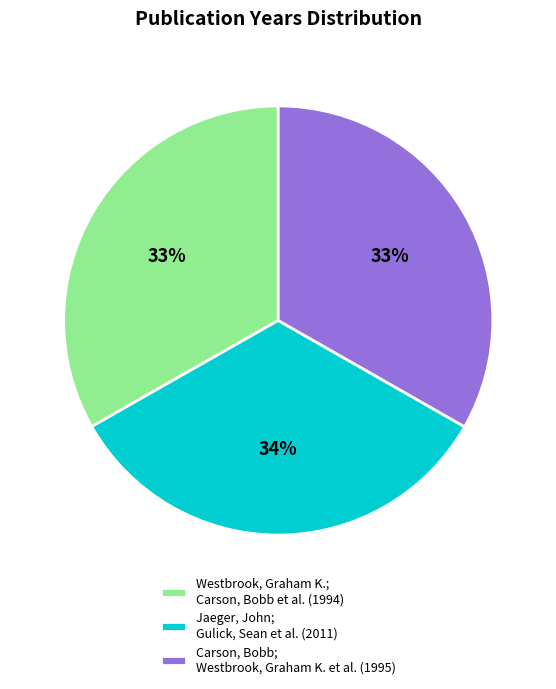

To the nearest percent, what is the combined percentage of Jaeger, John; Gulick, Sean et al. and Westbrook, Graham K.; Carson, Bobb et al.?

67%